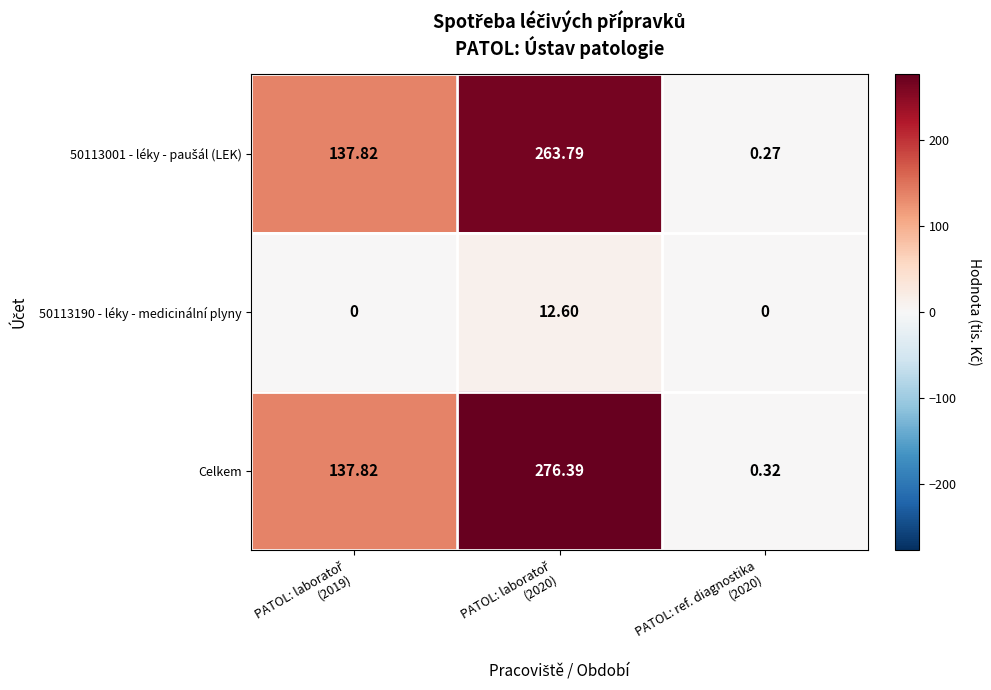

Which series has the widest spread of values?

Celkem